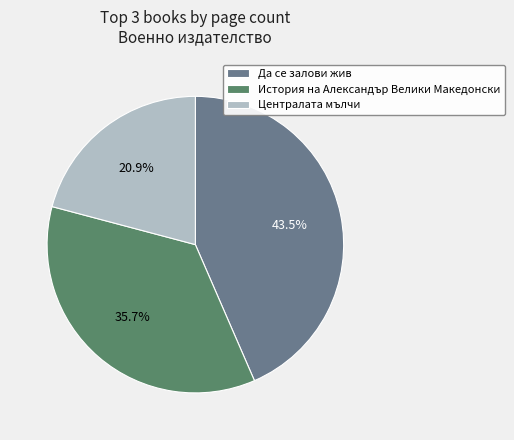

What is the total percentage of Централата мълчи and История на Александър Велики Македонски?

56.5%